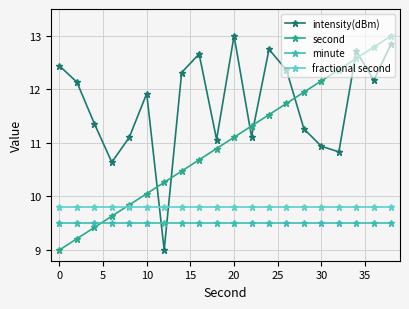

What is the greatest value displayed?

13.0